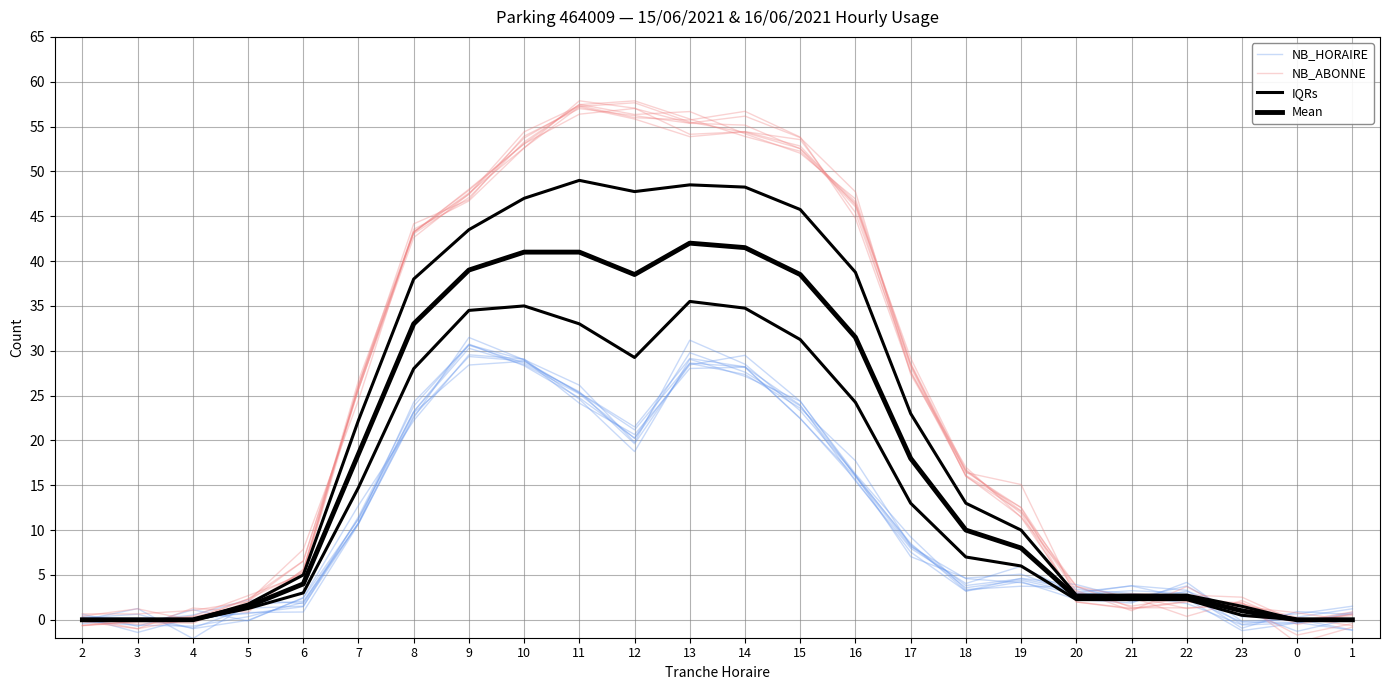

Which has a higher value, 12 or 15?

15